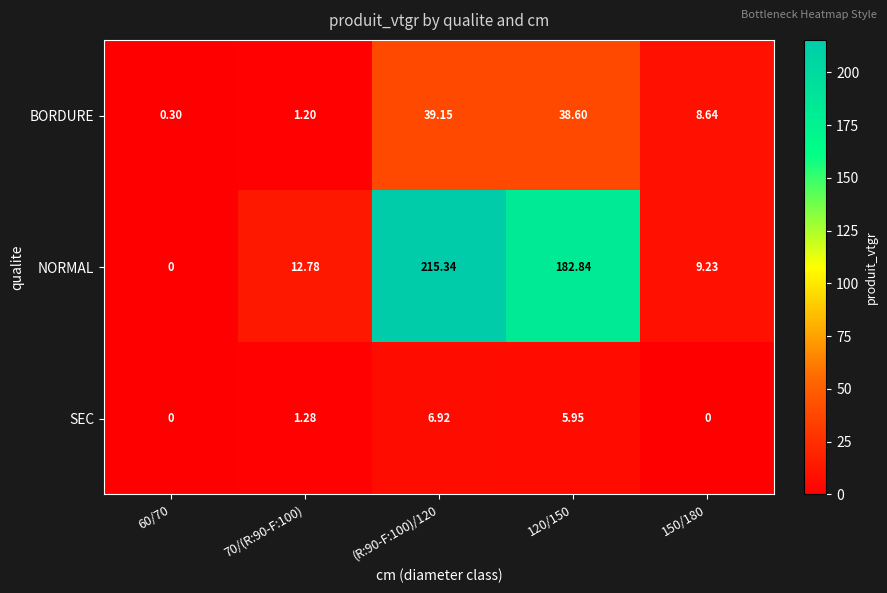

Is the value of BORDURE at 70/(R:90-F:100) greater than the value of SEC at 150/180?

Yes